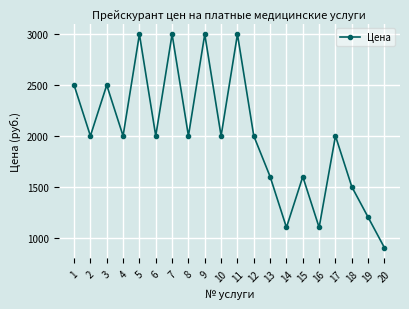

Reading left to right, list all the values displayed in this chart.

1=2500	2=2000	3=2500	4=2000	5=3000	6=2000	7=3000	8=2000	9=3000	10=2000	11=3000	12=2000	13=1600	14=1100	15=1600	16=1100	17=2000	18=1500	19=1200	20=900